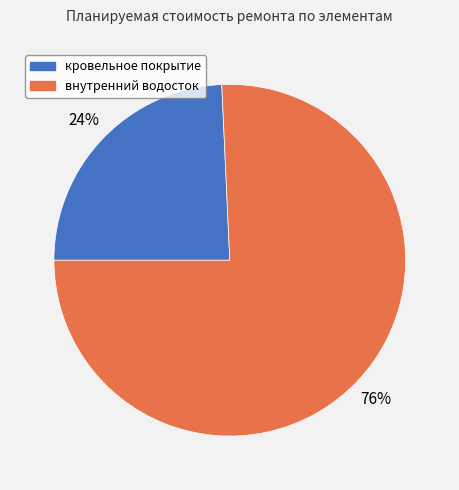

Which has a higher value, внутренний водосток or кровельное покрытие?

внутренний водосток